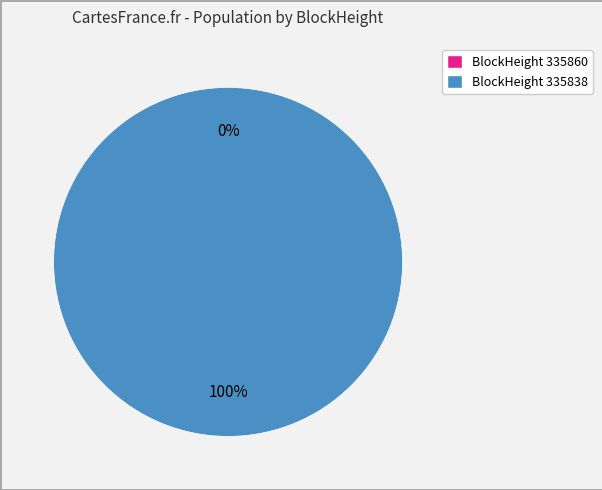

What is the change in value from 335860 to 335838?

+48483